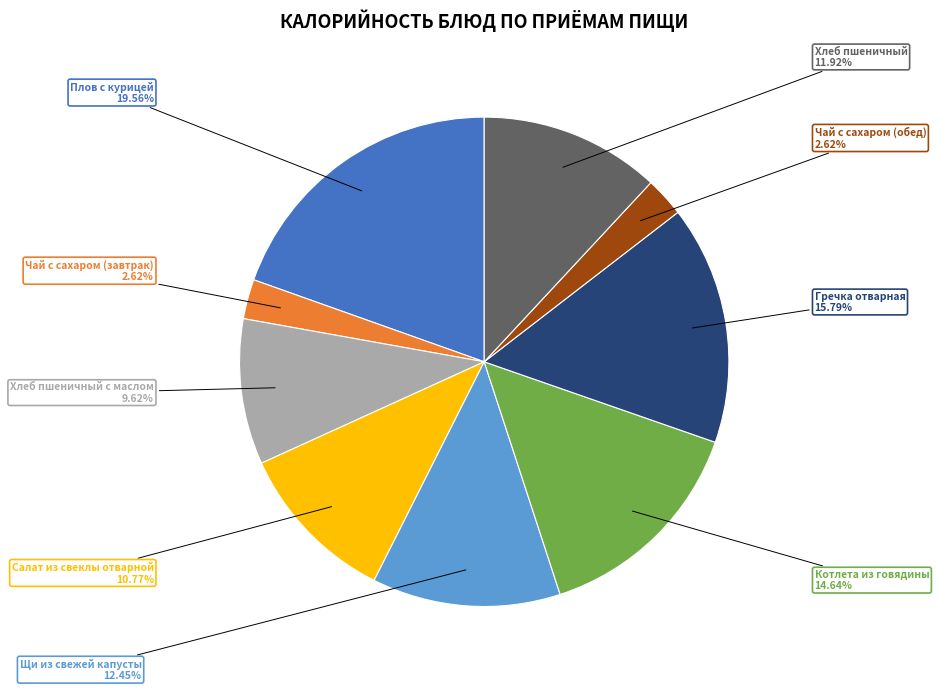

To the nearest percent, what percentage of the pie is Щи из свежей капусты?

12%